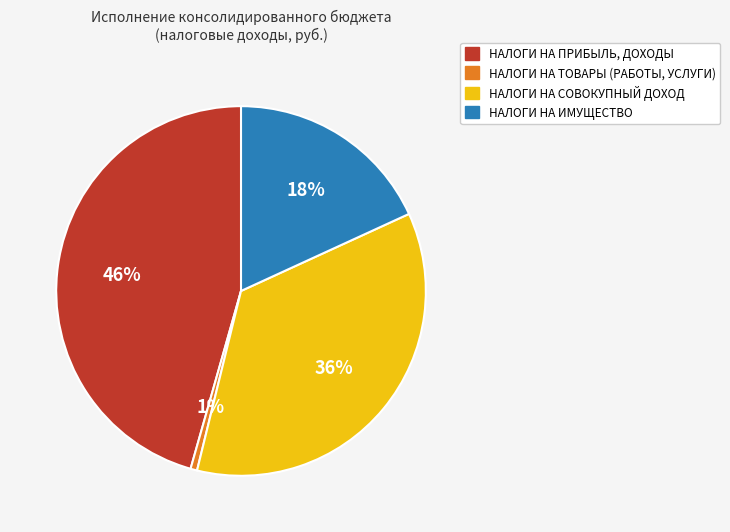

Which slice is the largest?

НАЛОГИ НА ПРИБЫЛЬ, ДОХОДЫ